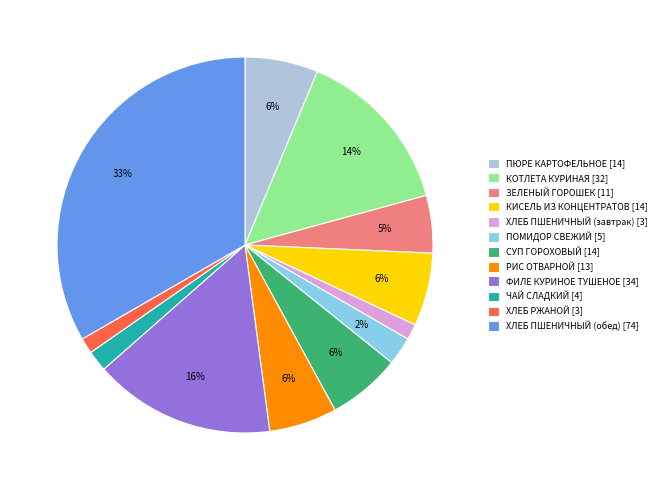

What percentage is the КОТЛЕТА КУРИНАЯ slice, to the nearest percent?

14%